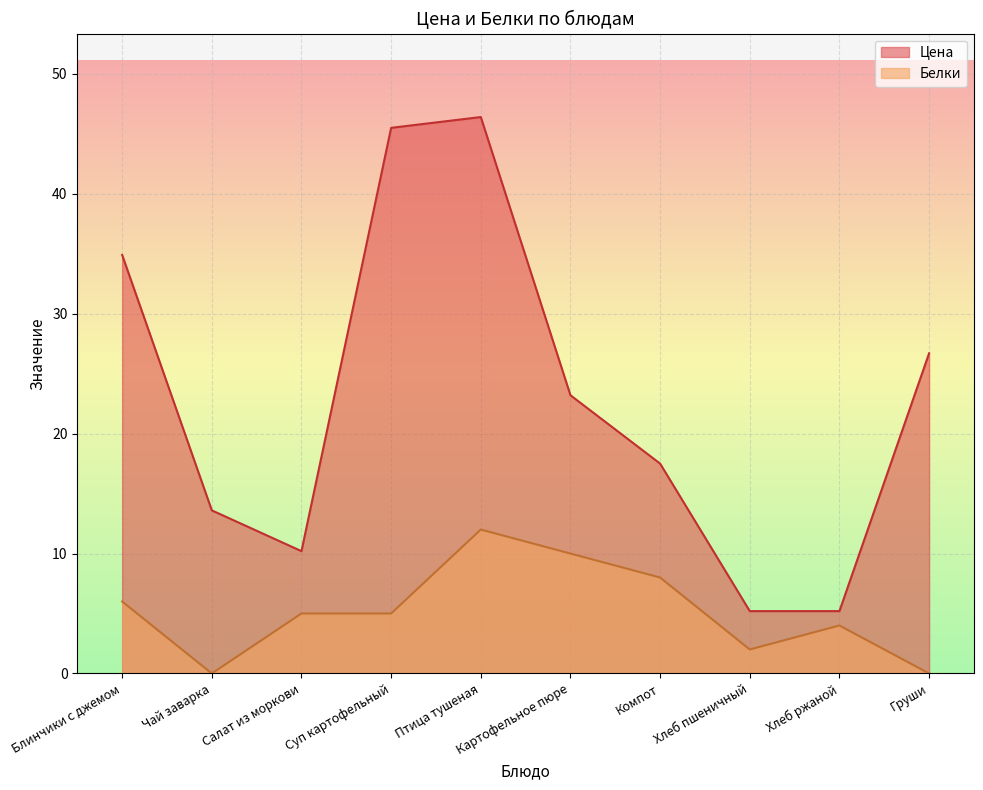

Which series has the widest spread of values?

Цена